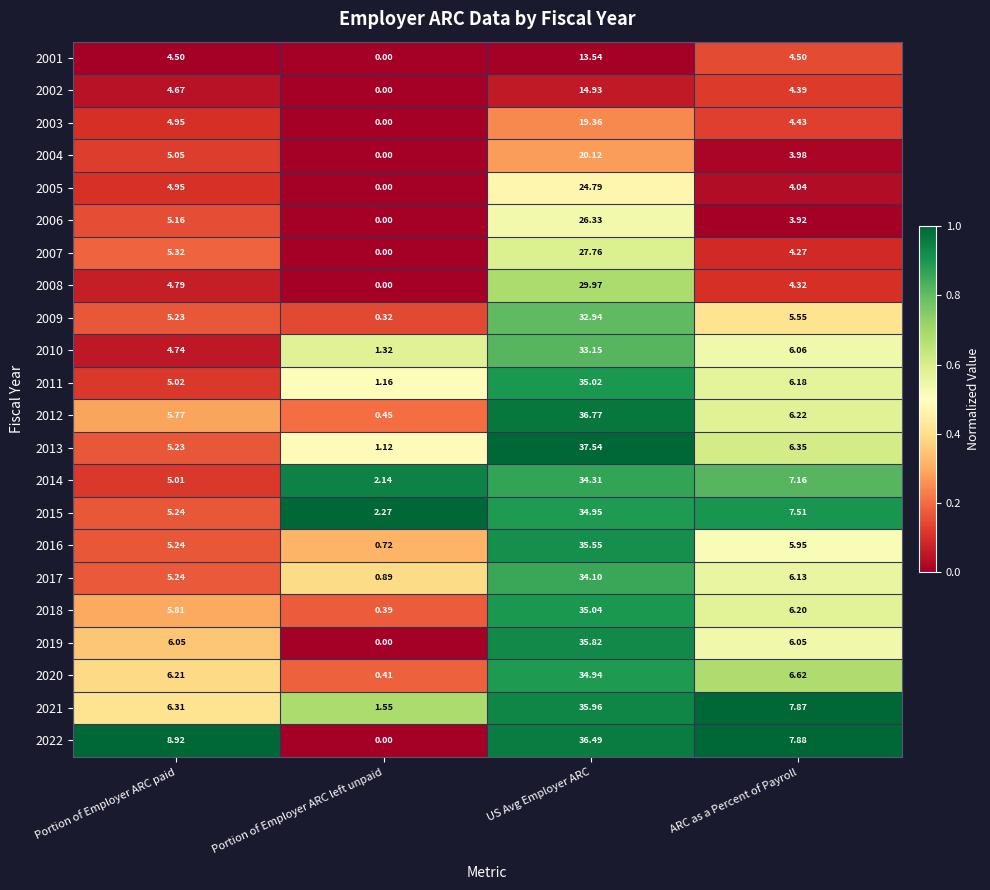

Rank the series at US Avg Employer ARC from highest to lowest value.

2013, 2012, 2022, 2021, 2019, 2016, 2018, 2011, 2015, 2020, 2014, 2017, 2010, 2009, 2008, 2007, 2006, 2005, 2004, 2003, 2002, 2001